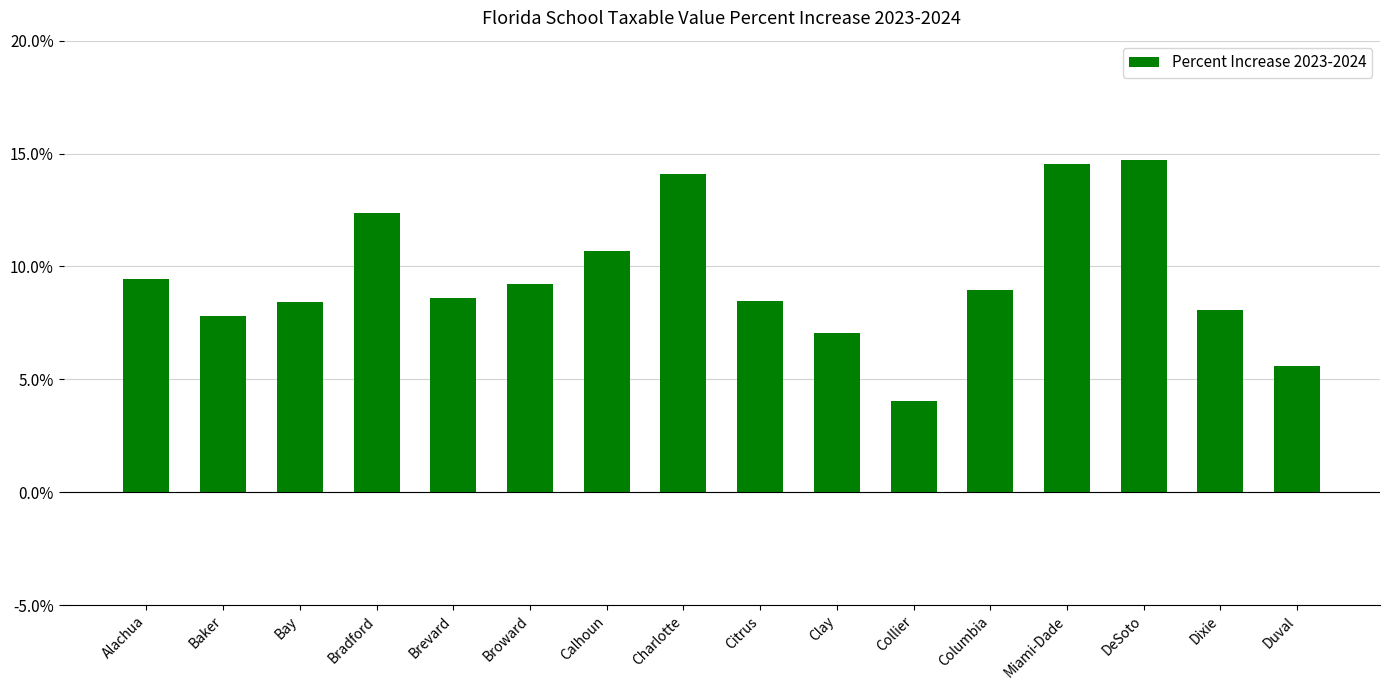

What is the average value?

0.1